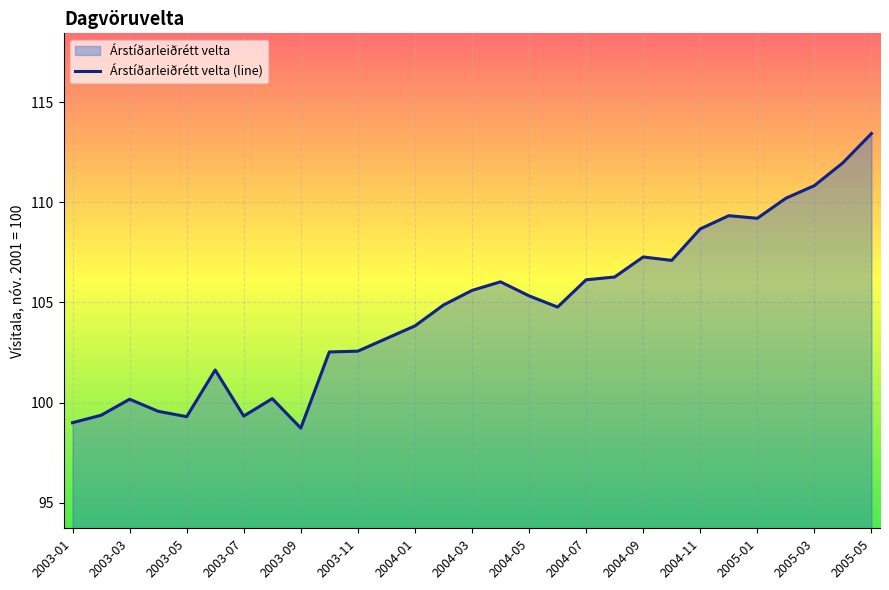

Is it true that the value at 2005-03 is 110.8?

True